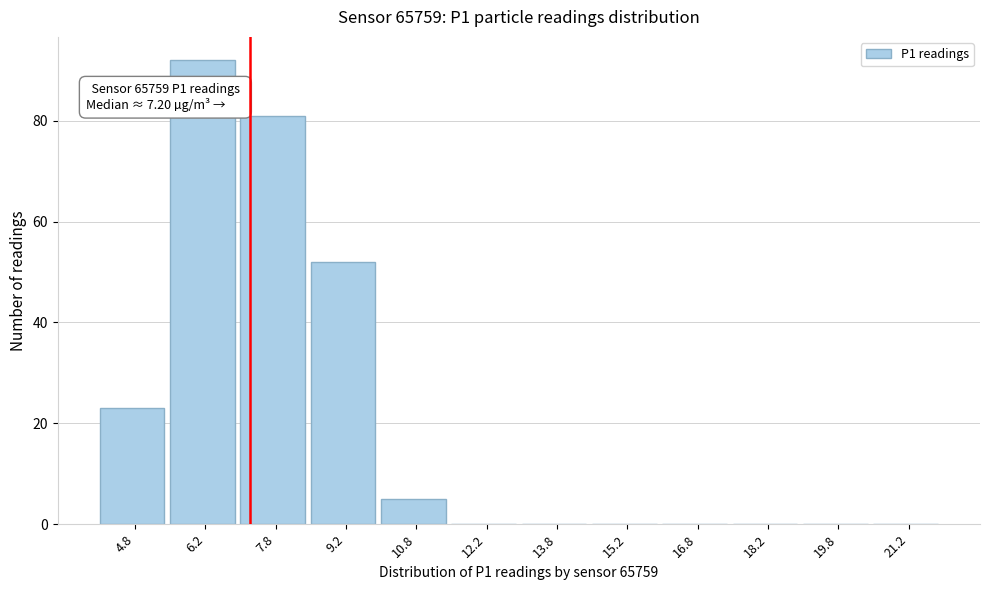

Over which range of the x-axis is the bar tallest?

5.5 to 7.0